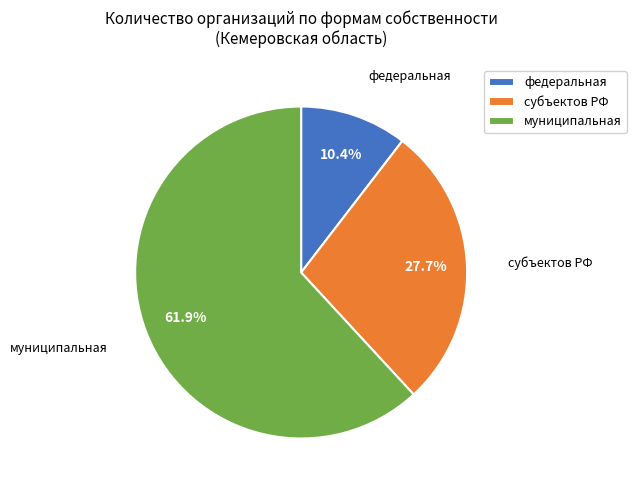

To the nearest percent, what is the difference between the федеральная and субъектов РФ slice percentages?

17%